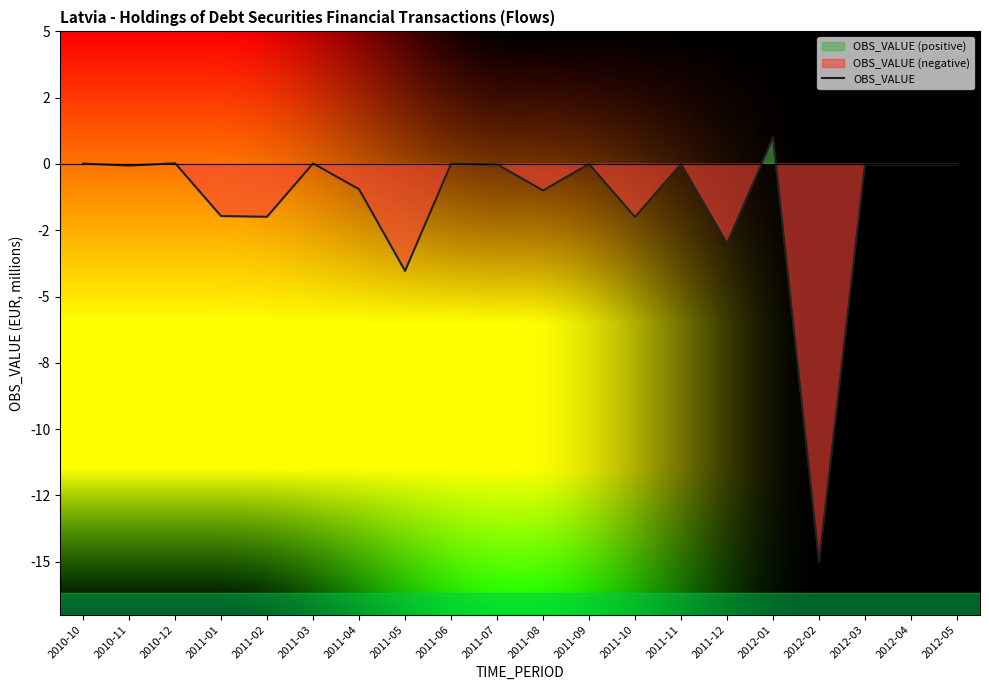

True or false: the data shows 0.0 at 2010-10.

True